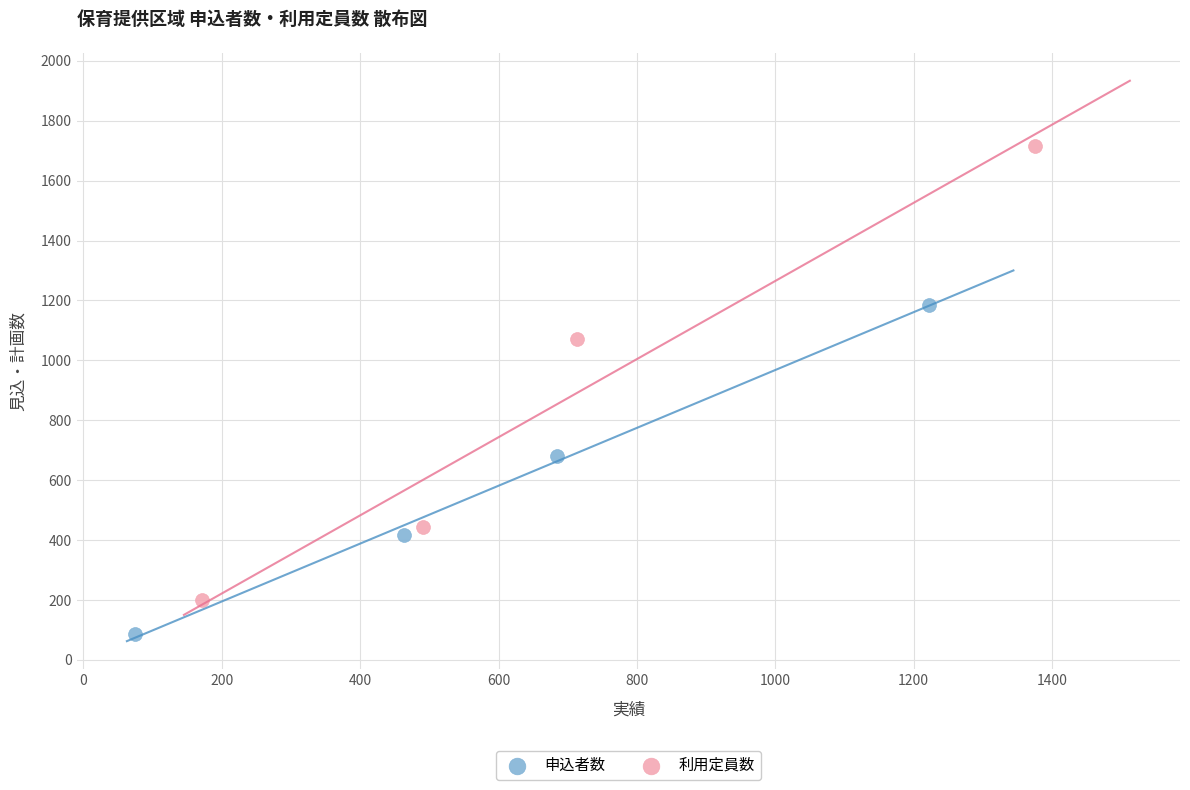

What are all the series names shown in the legend?

申込者数, 利用定員数